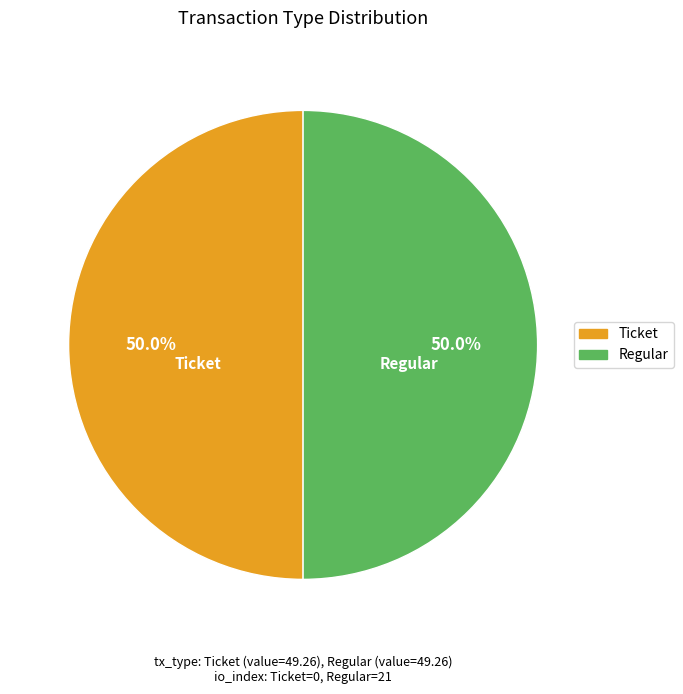

What percentage is NOT represented by Regular?

50.0%